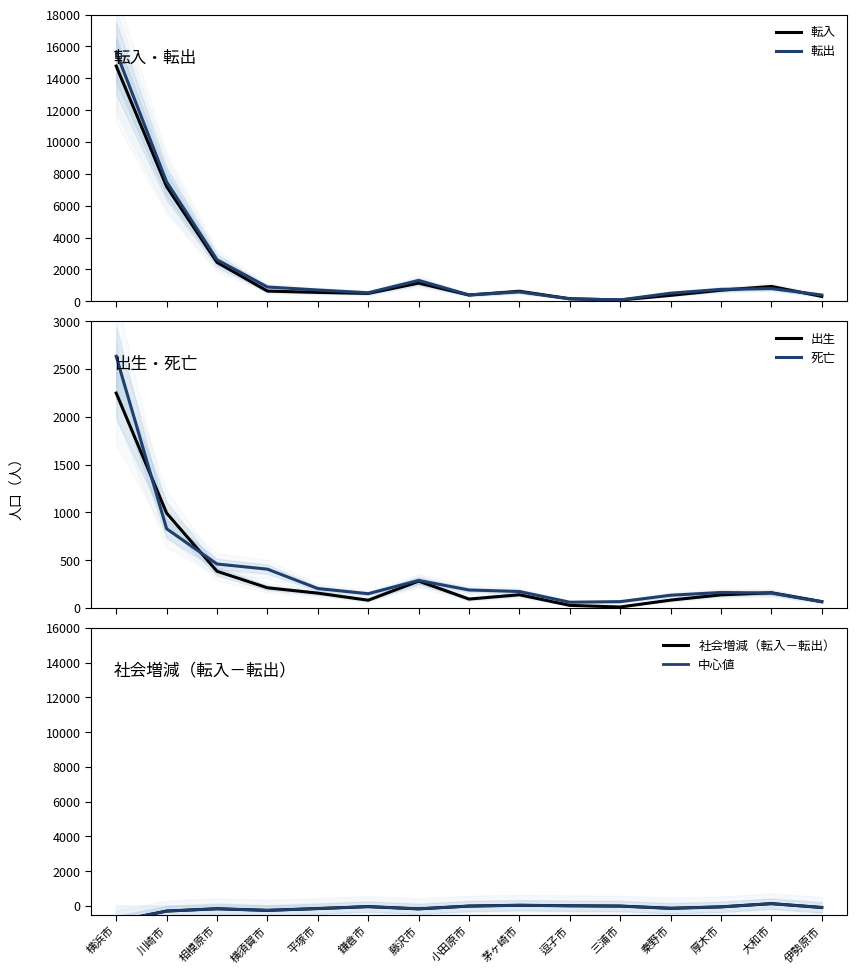

What is the sum of the 死亡 values at 大和市 and 藤沢市?

444